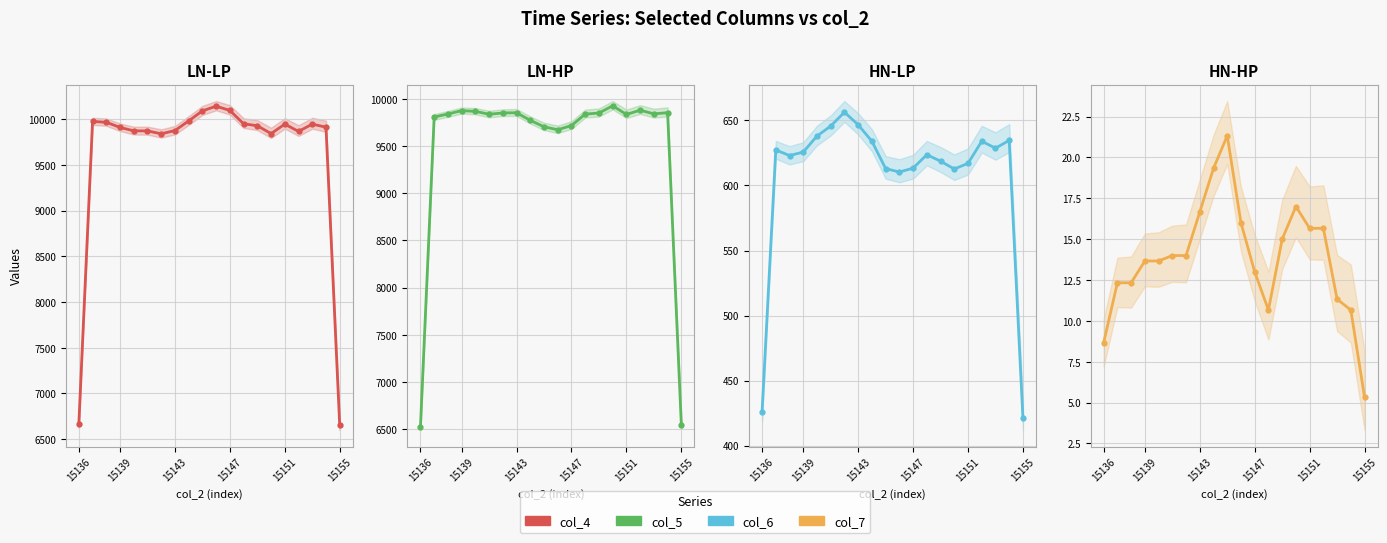

True or false: col_4 and col_7 cross at least once.

False